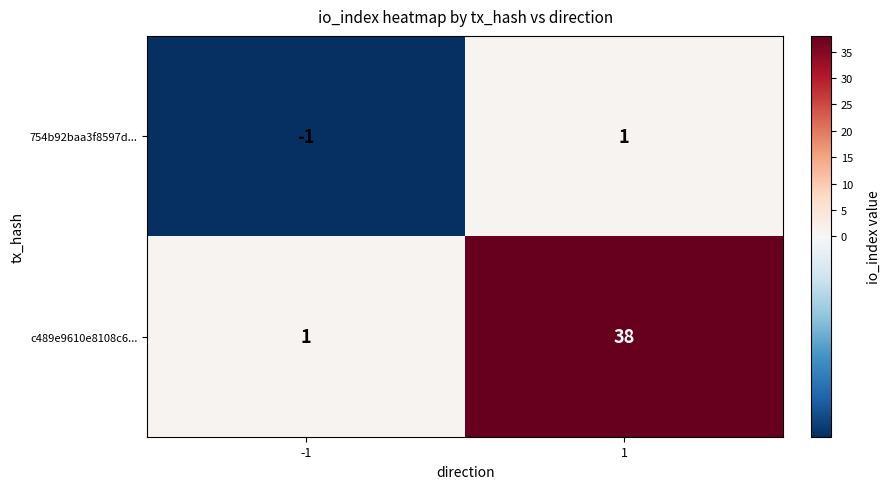

Which label corresponds to the smallest value in the chart?

-1